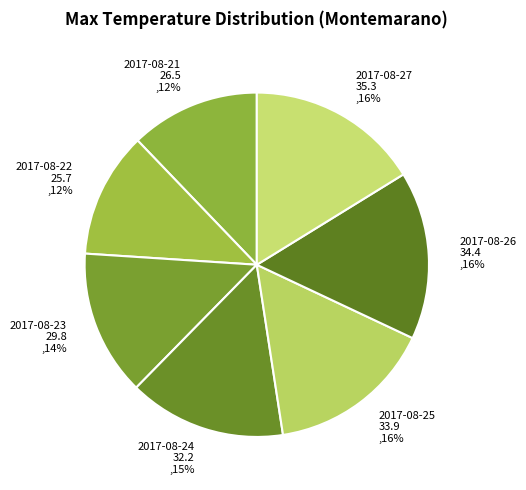

Is there any slice that represents more than half of the pie?

No